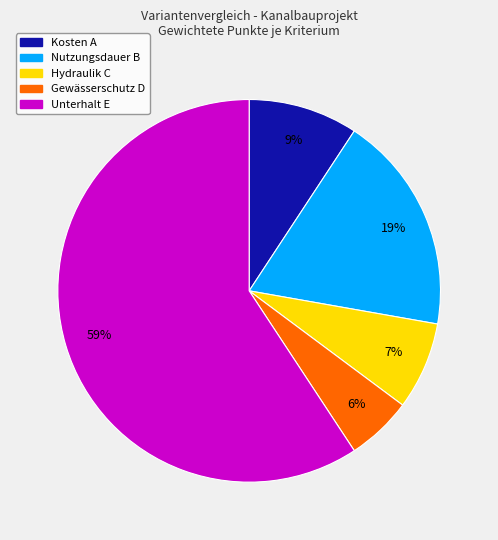

To the nearest percent, what is the average slice percentage?

20%